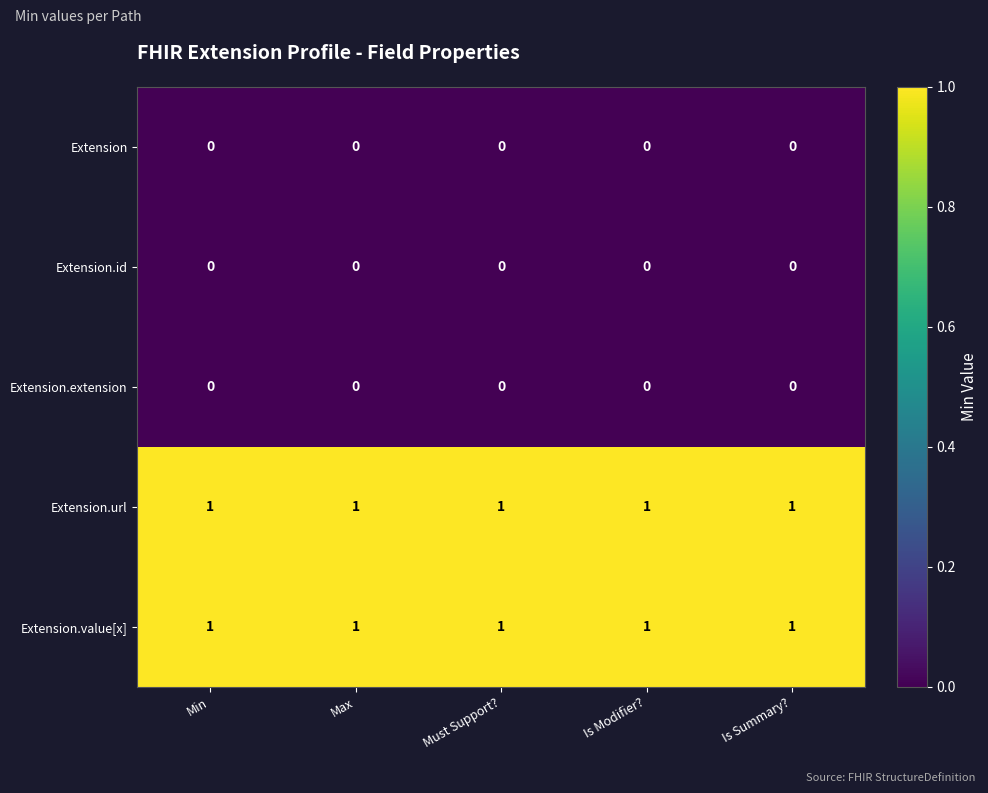

The value of Extension.value[x] at Is Modifier? is 1. True or false?

True